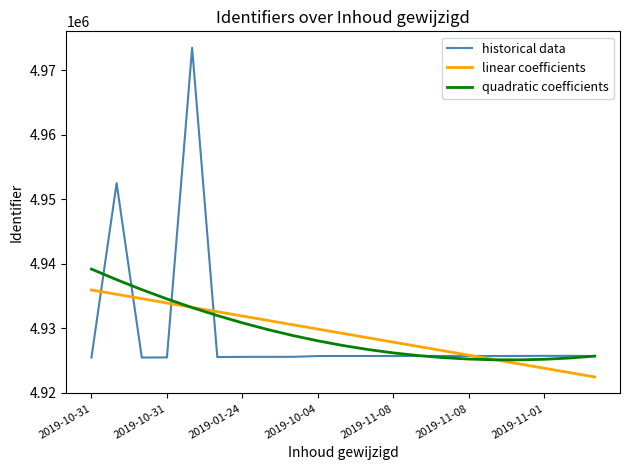

List the series in order of their peak value, lowest first.

linear coefficients, quadratic coefficients, historical data